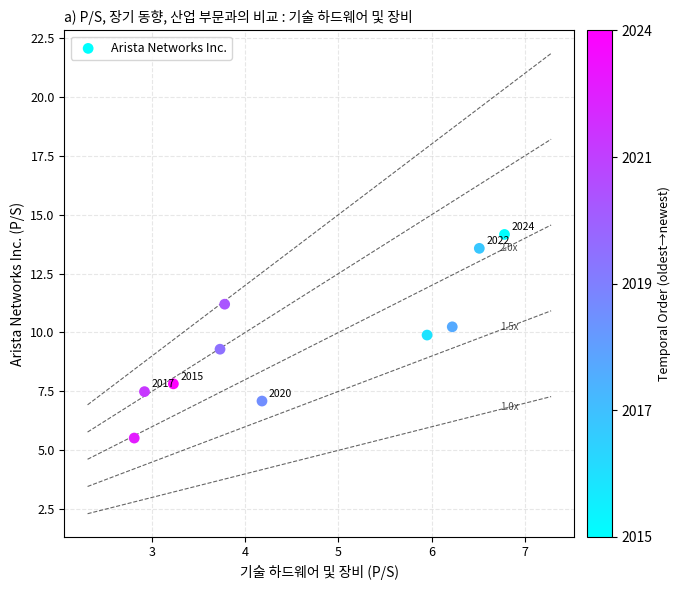

What Y value in the scatter plot is closest to 9?

9.3